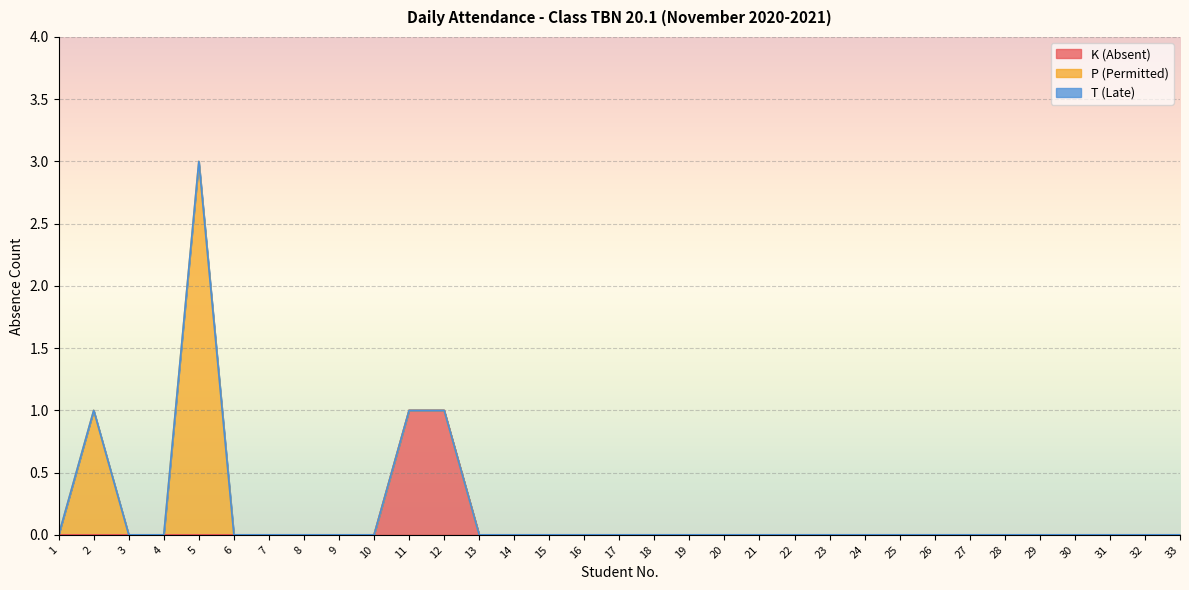

At how many categories does at least one series exceed 1?

1